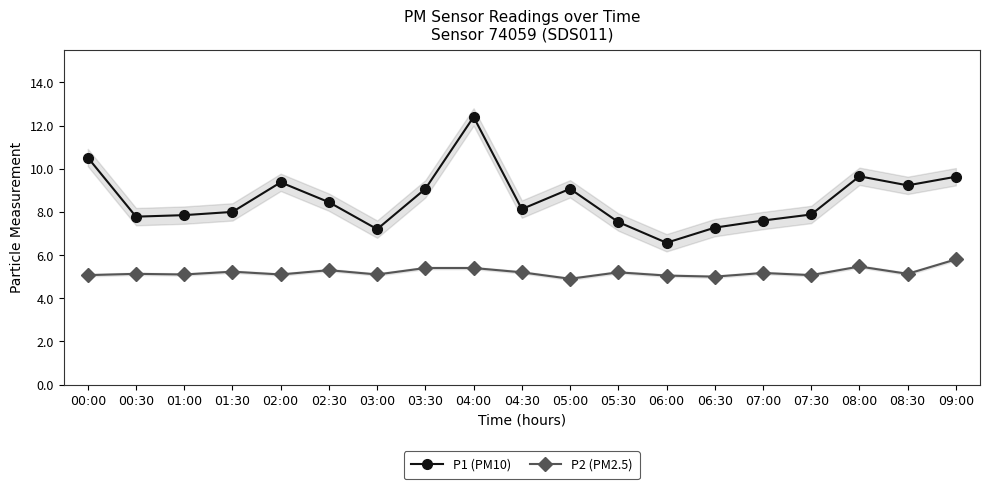

What value does the P2 (PM2.5) series have at 00:00?

5.1